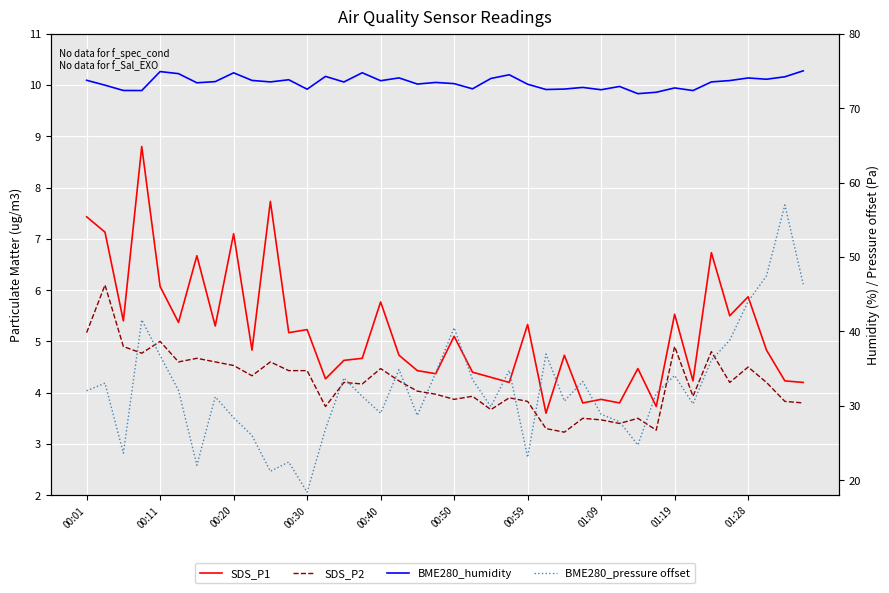

What is the value of the BME280_humidity point at the 13th from the left?

72.5